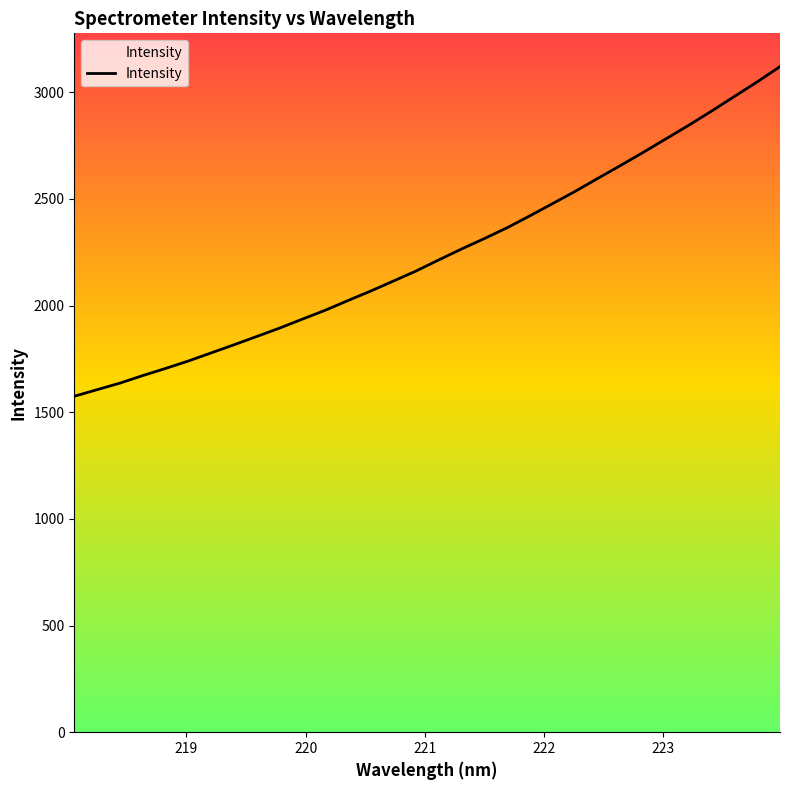

What is the sum of all values?

71811.2